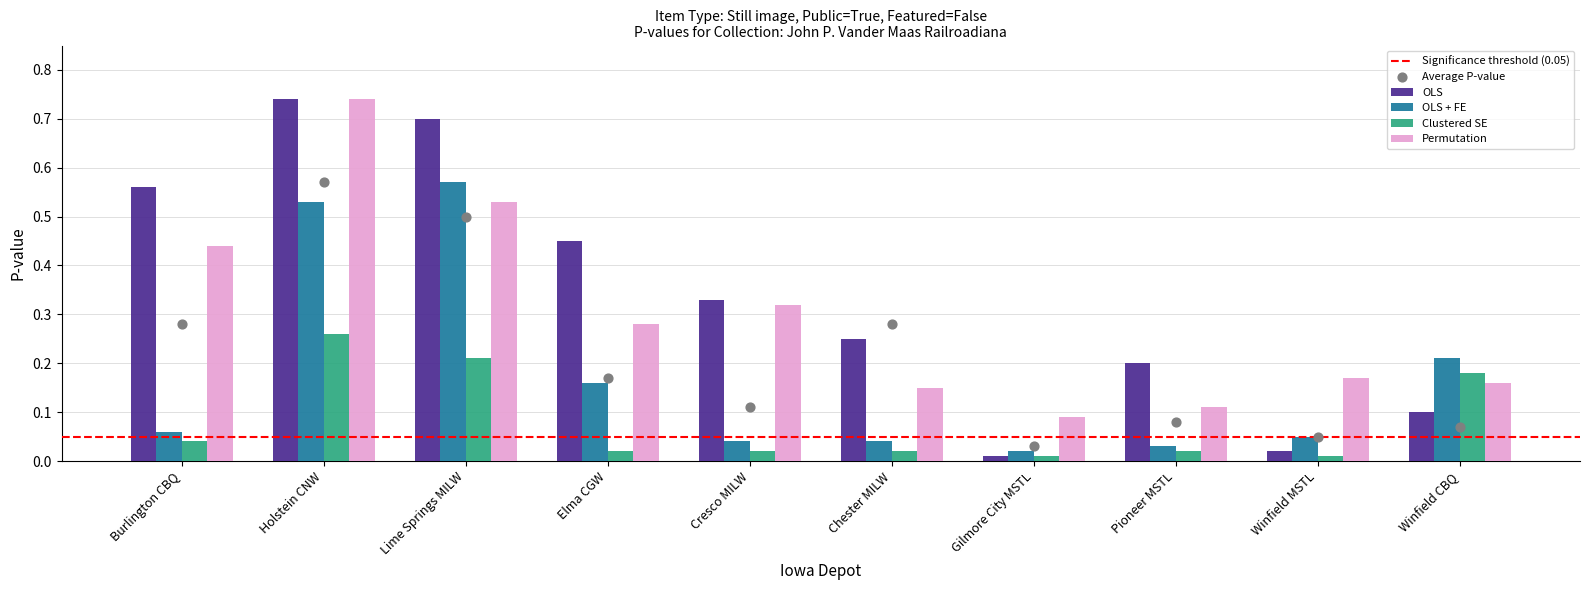

What is the total value across all series at Cresco MILW?

0.7